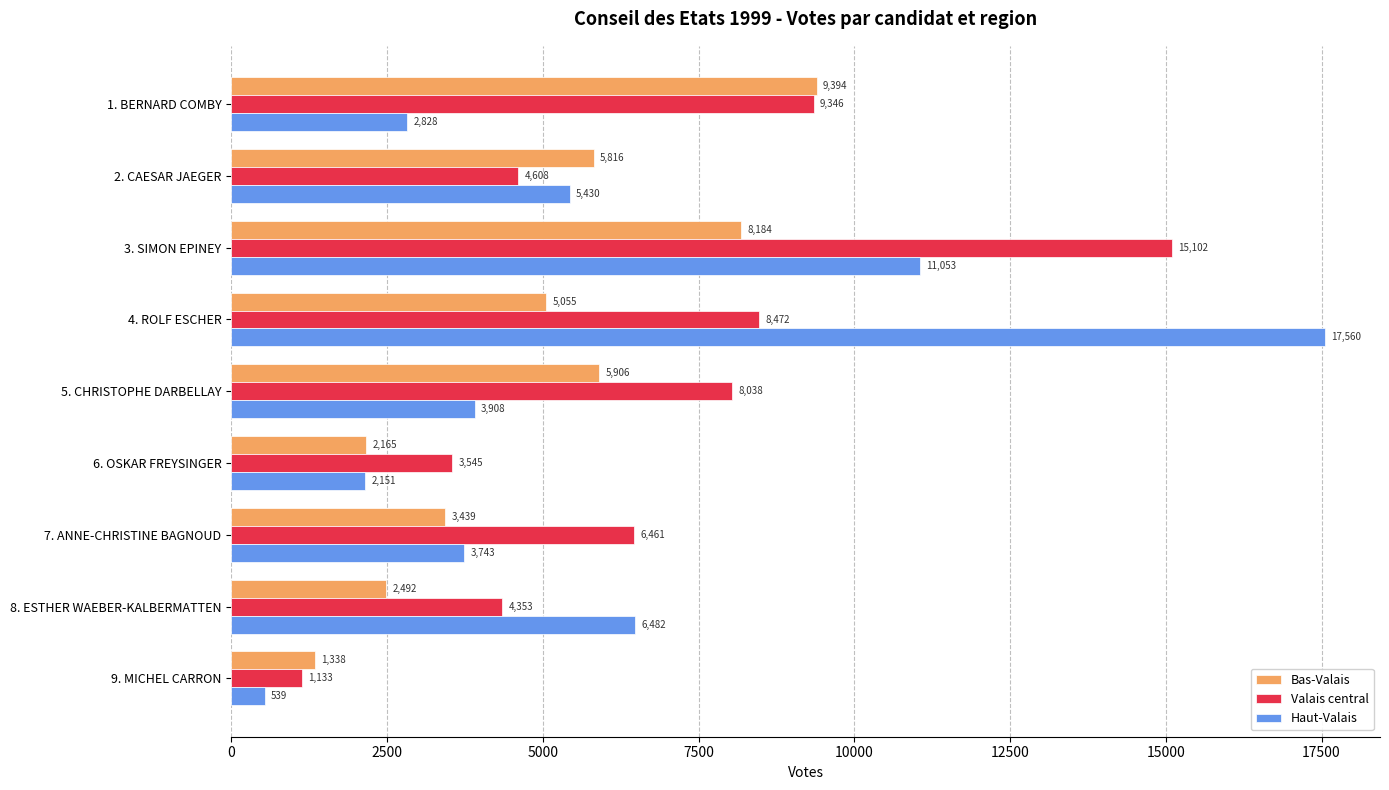

Rank the categories by Haut-Valais value from highest to lowest.

4. ROLF ESCHER, 3. SIMON EPINEY, 8. ESTHER WAEBER-KALBERMATTEN, 2. CAESAR JAEGER, 5. CHRISTOPHE DARBELLAY, 7. ANNE-CHRISTINE BAGNOUD, 1. BERNARD COMBY, 6. OSKAR FREYSINGER, 9. MICHEL CARRON